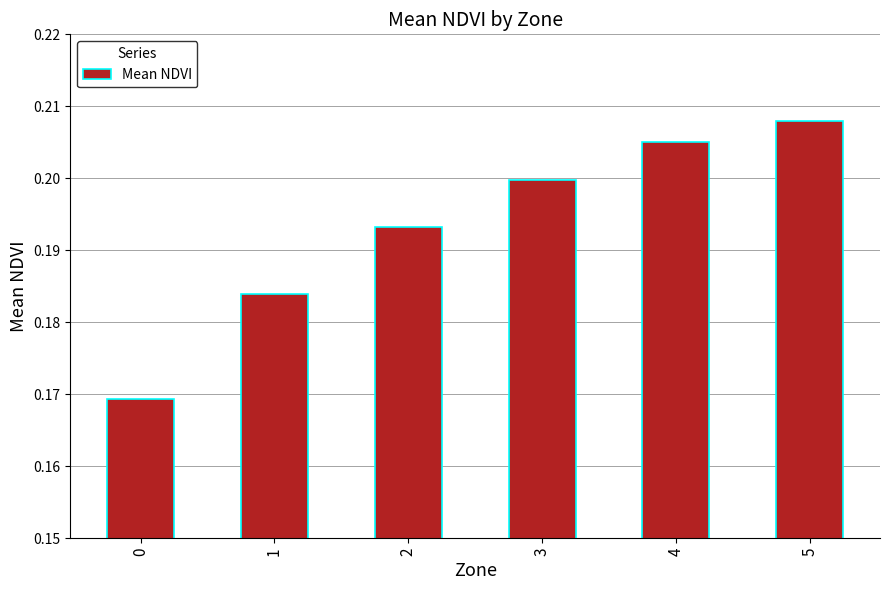

What is the sum of the values at 2 and 1?

0.4